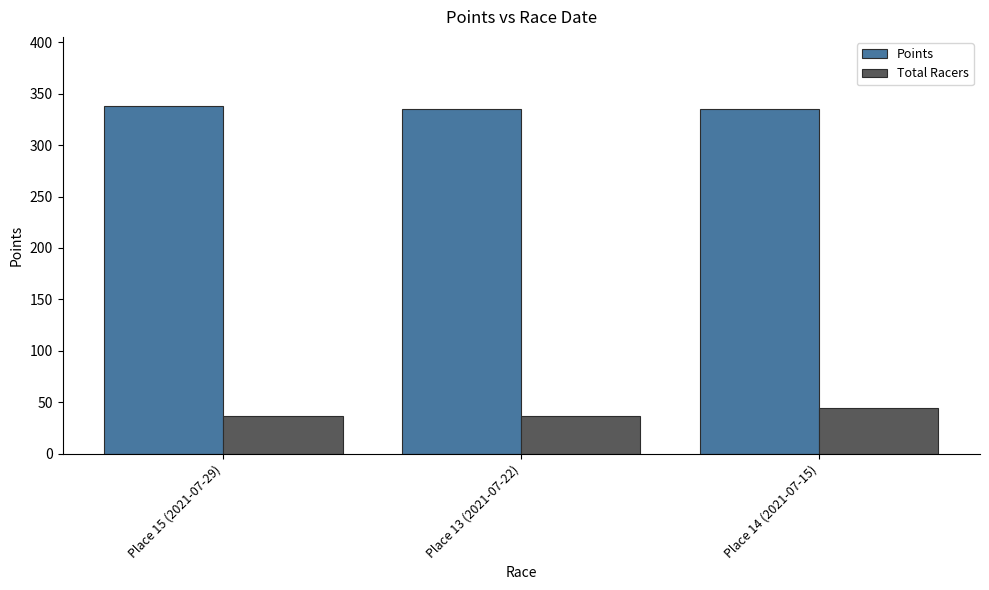

What is the minimum value shown in the chart?

37.0